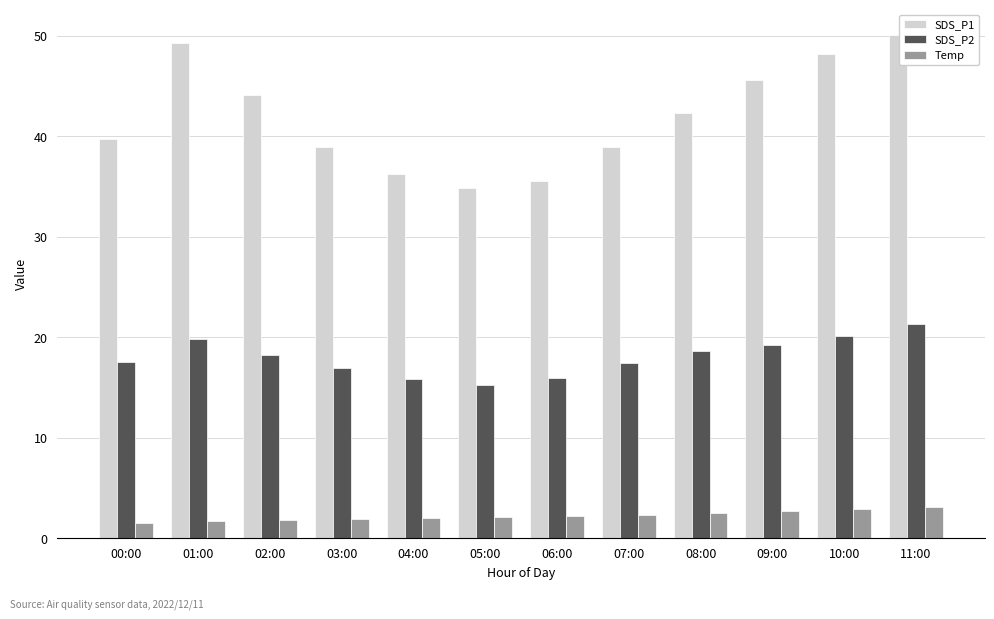

Rank the series at 06:00 from highest to lowest value.

SDS_P1, SDS_P2, Temp